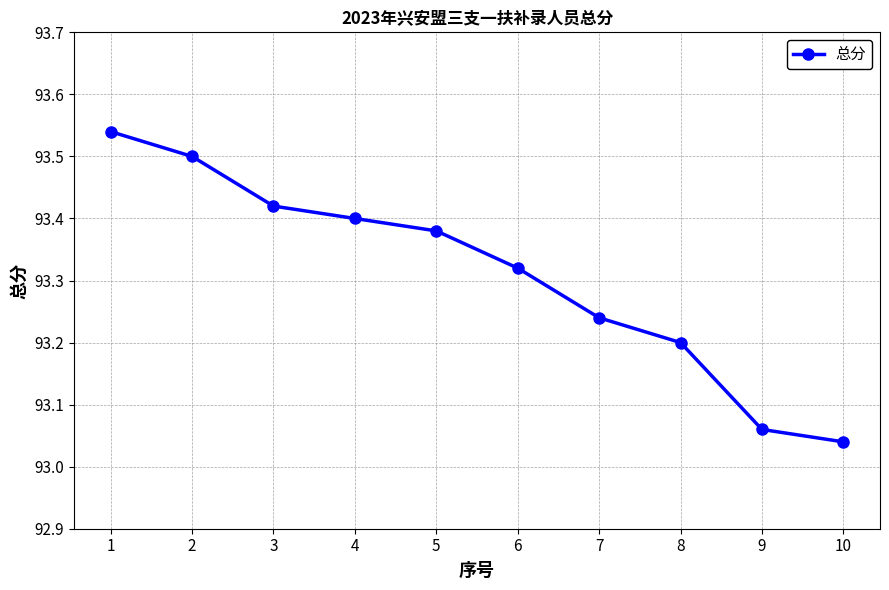

Is it true that the value at 8 is 47.6?

False